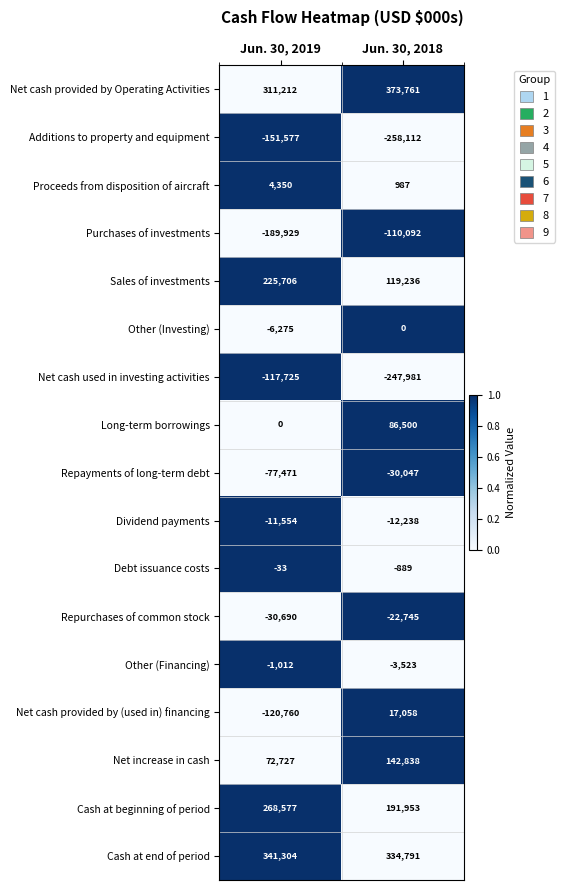

What is the sum of the Net cash provided by Operating Activities values at Jun. 30, 2019 and Jun. 30, 2018?

684973